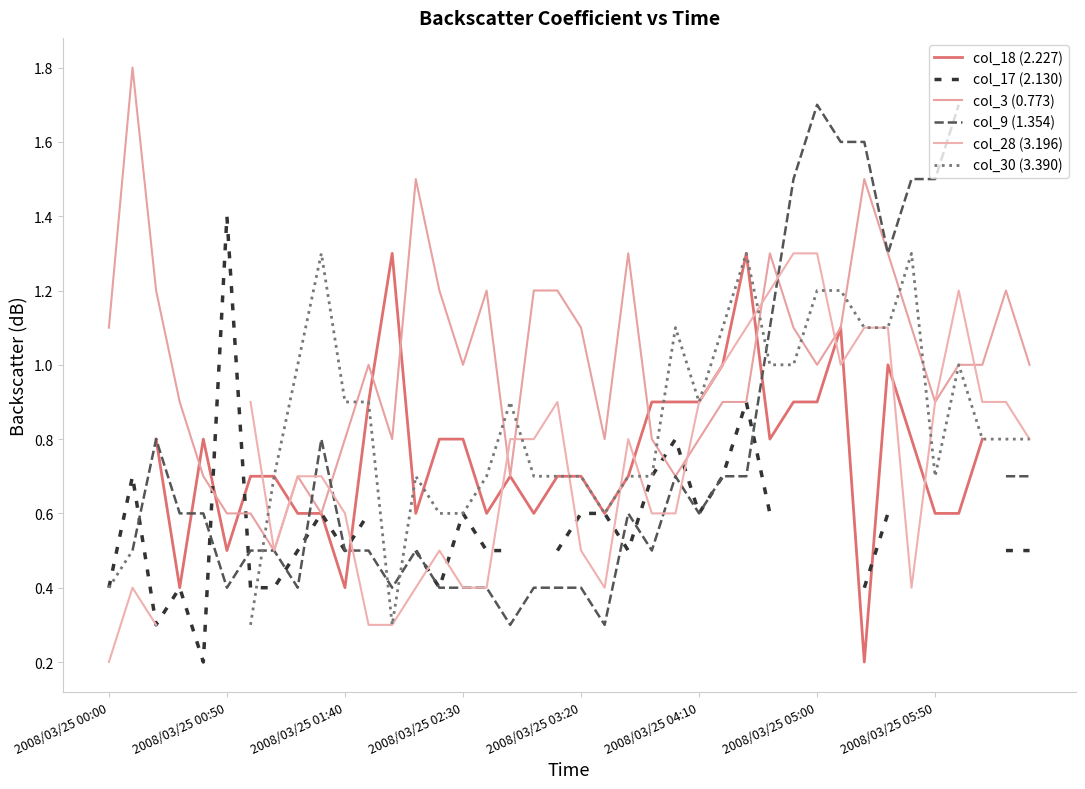

What is the highest value of the col_3 (0.773) series?

1.8